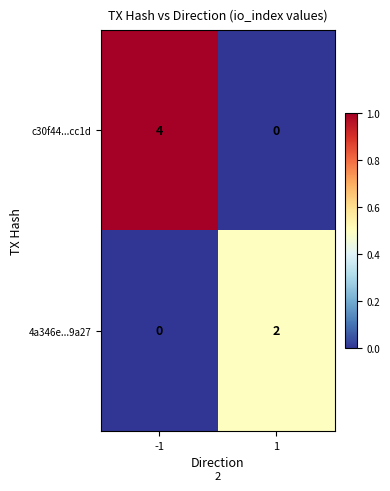

What is the spread (max minus min) of values at -1?

4